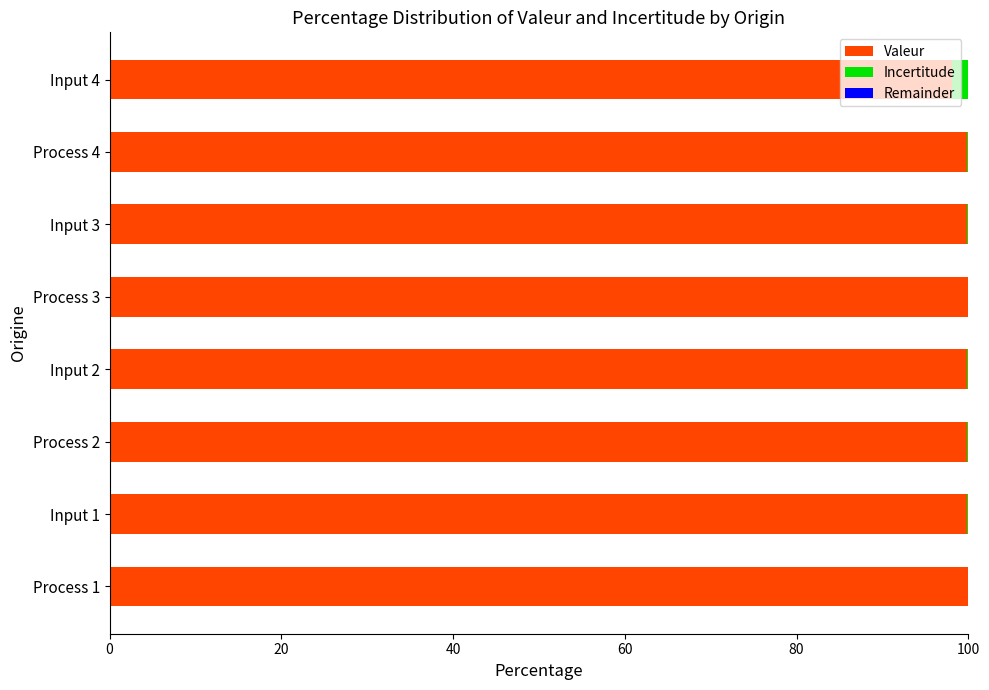

The Valeur series shows 99.8 at Input 2. True or false?

True